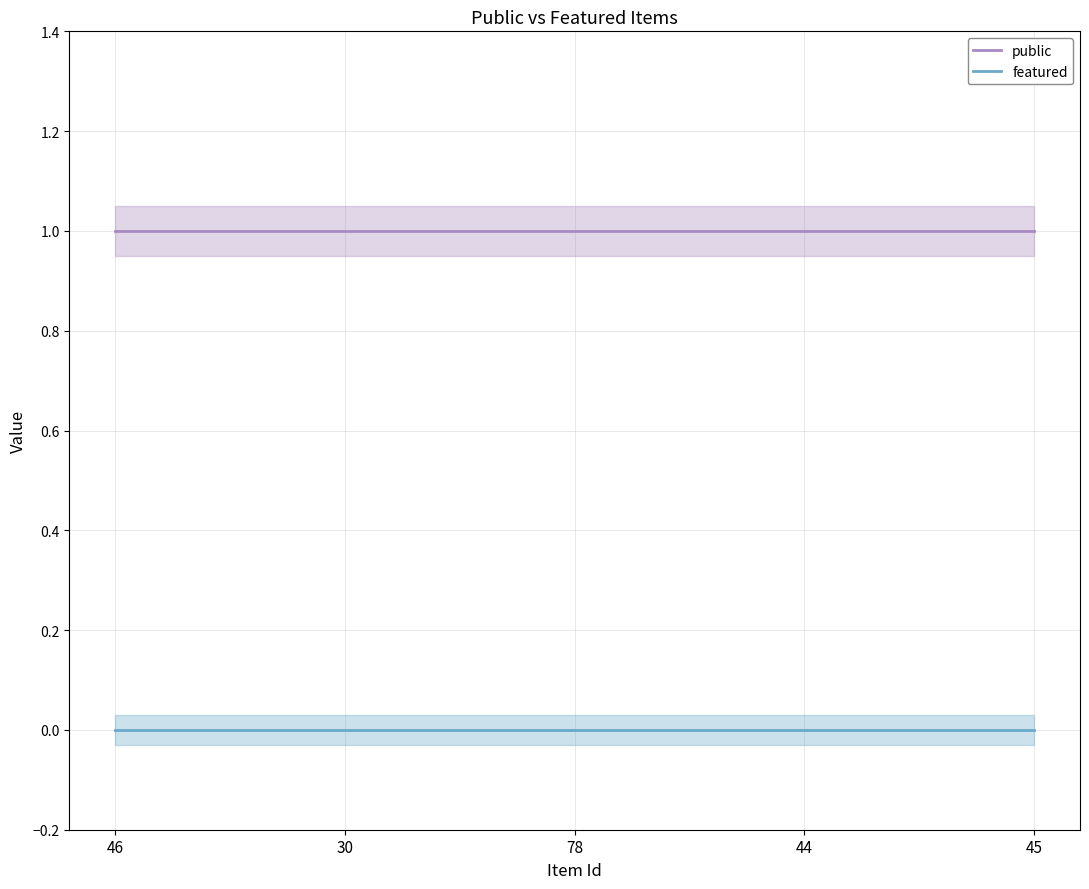

At which category is the sum across all series the highest?

46